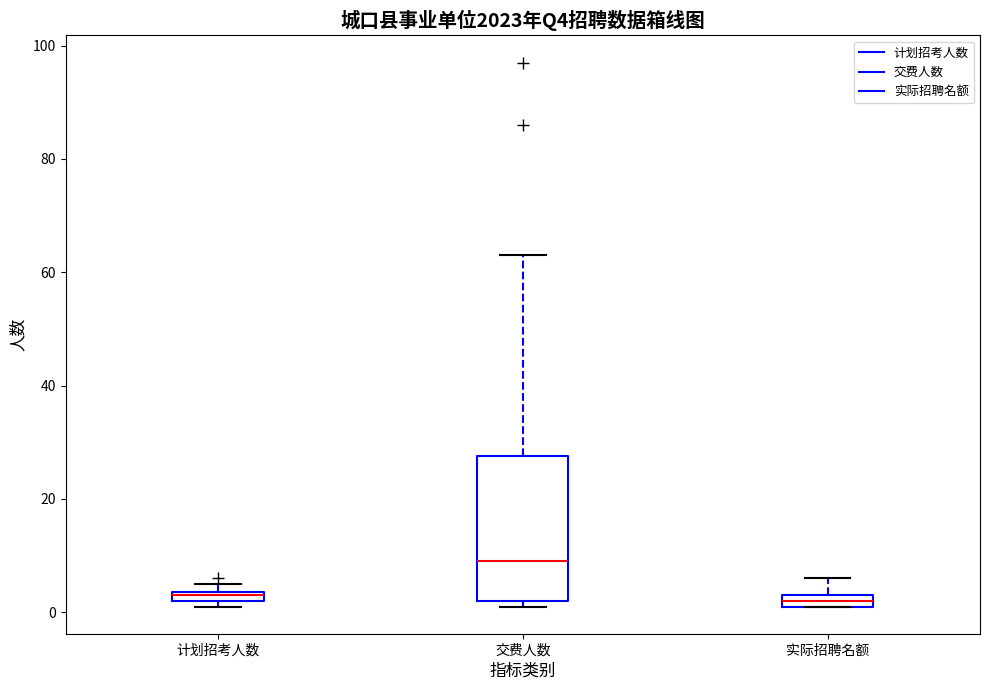

Comparing the boxes themselves (not the whiskers), which one is the tallest?

交费人数